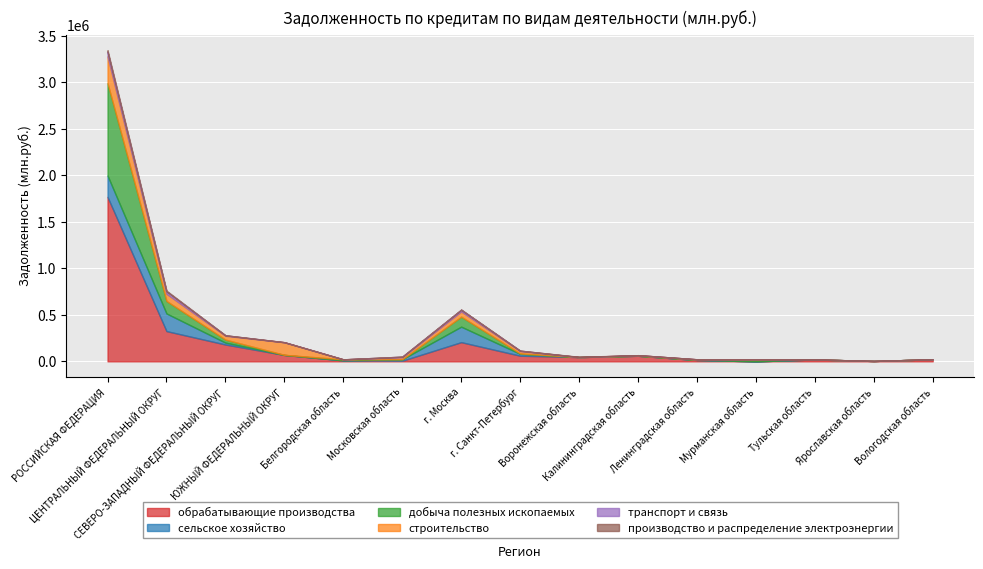

What is the difference between the maximum and minimum values in the сельское хозяйство series?

230039